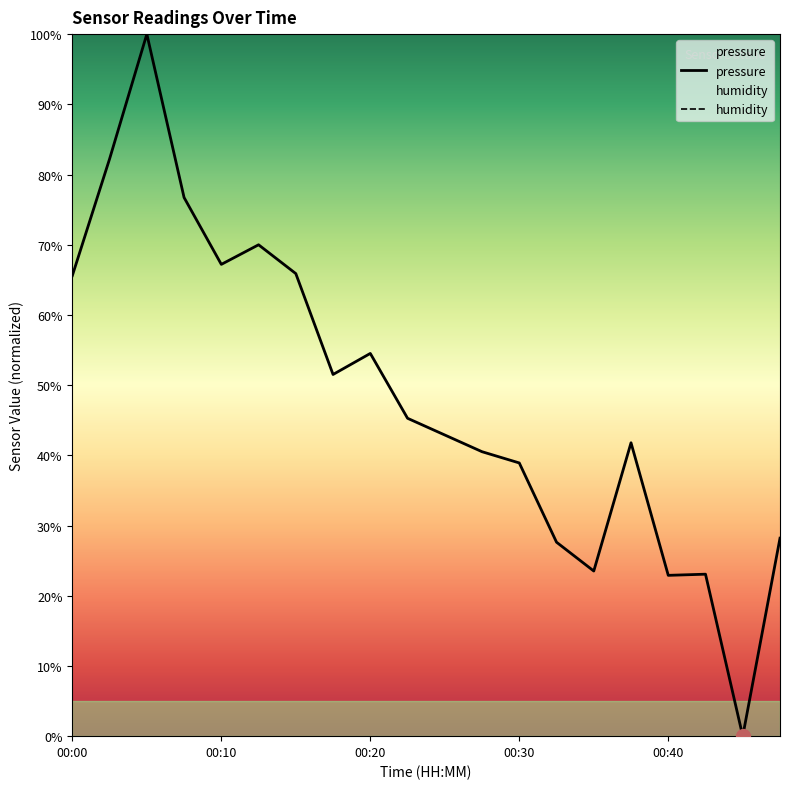

List the labels in order of value, smallest first.

00:45, 00:40, 00:42, 00:35, 00:32, 00:47, 00:30, 00:27, 00:37, 00:25, 00:22, 00:17, 00:20, 00:00, 00:15, 00:10, 00:12, 00:07, 00:02, 00:05